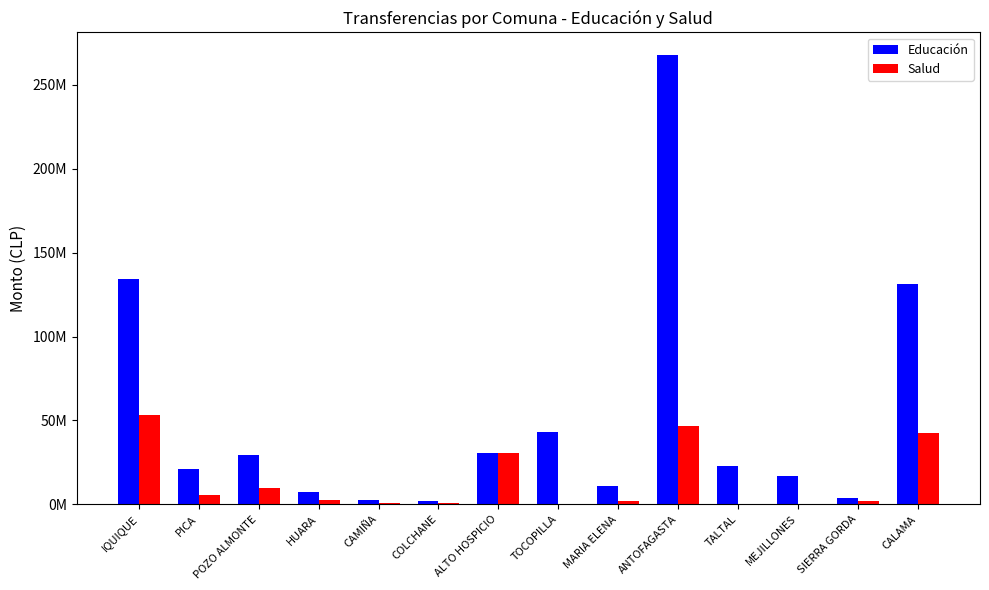

What are all the series names shown in the legend?

Educación, Salud